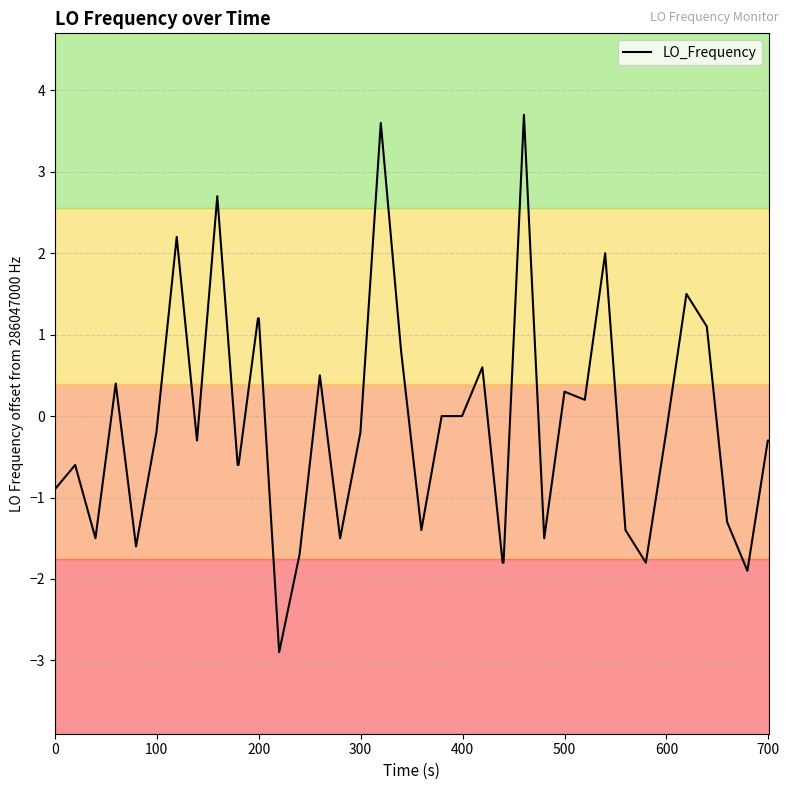

What is the sum of all values?

-4.3